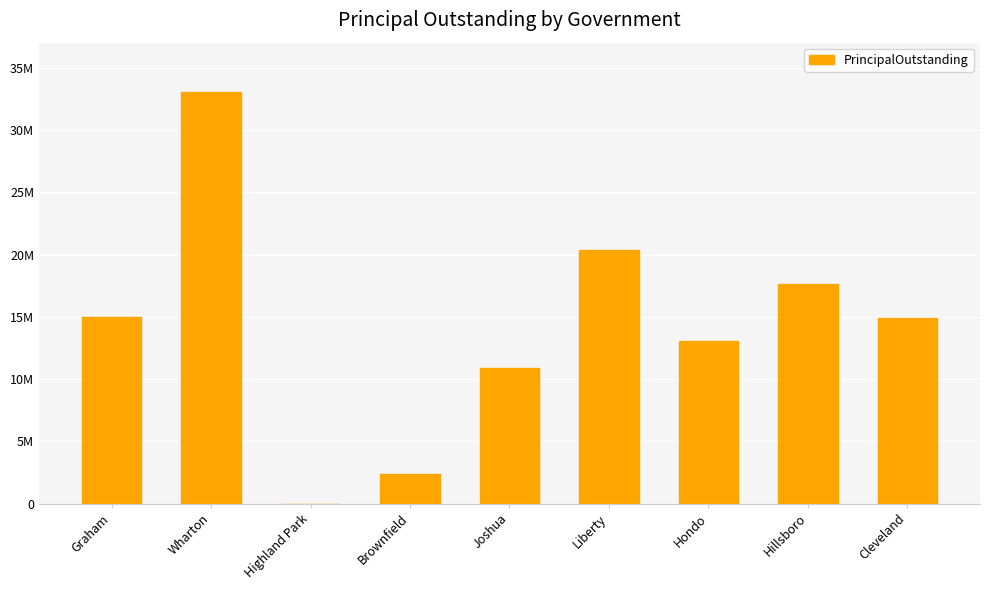

What is the value of the 1st bar from the left?

15015000